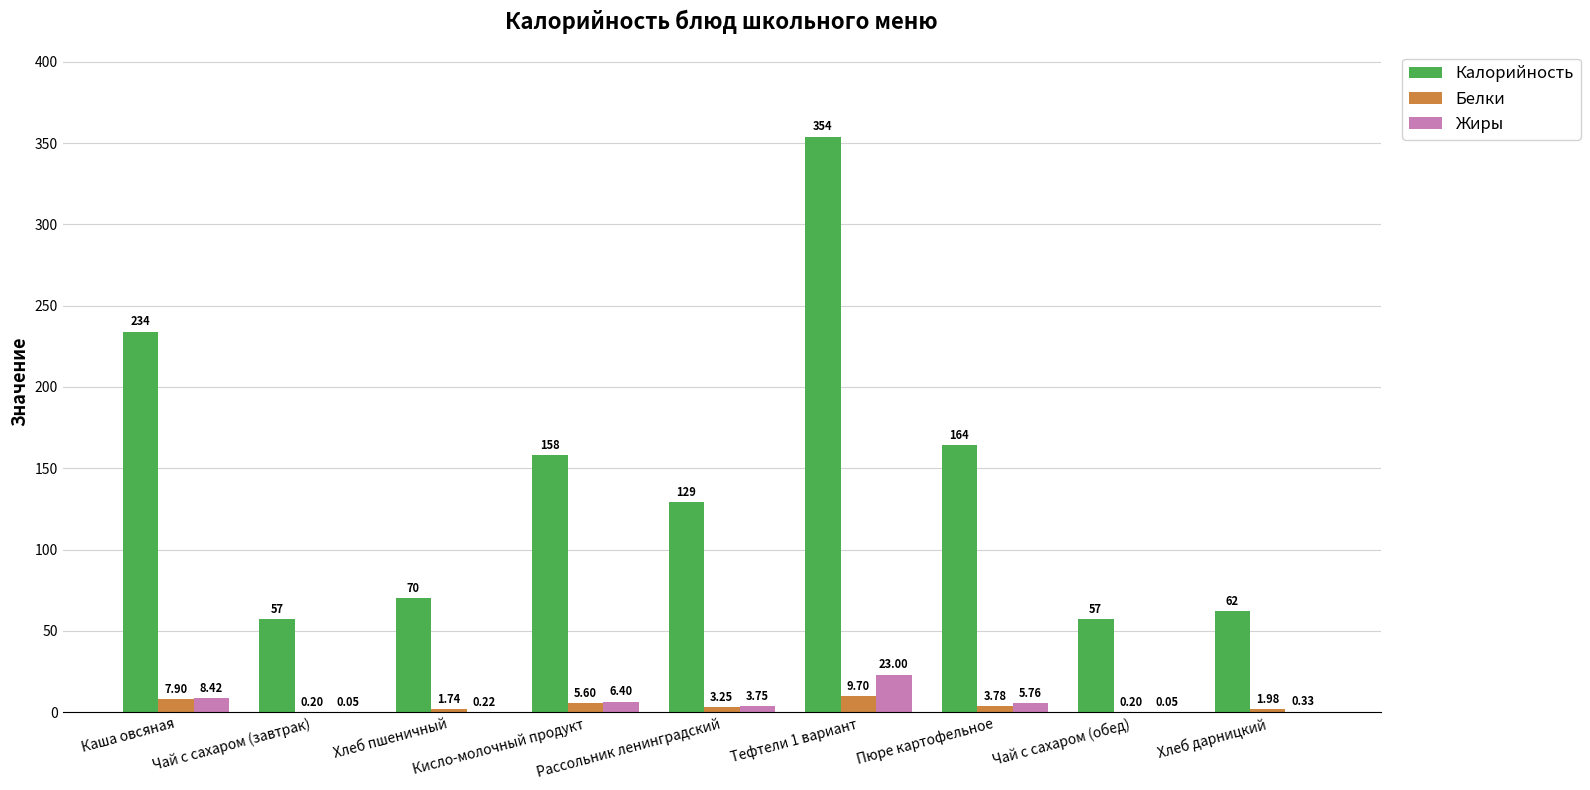

Are the bars grouped side by side (vs. stacked)?

Yes